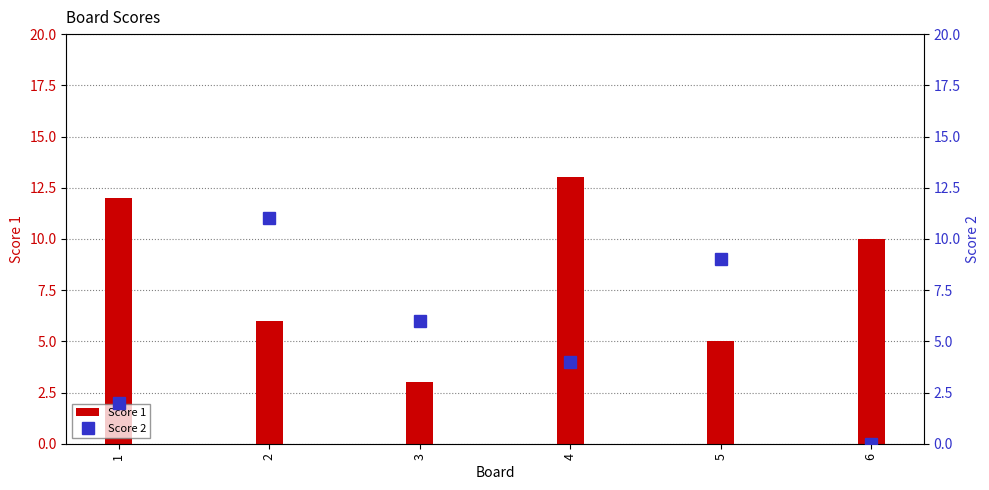

Rank the series at 1 from highest to lowest value.

Score 1, Score 2